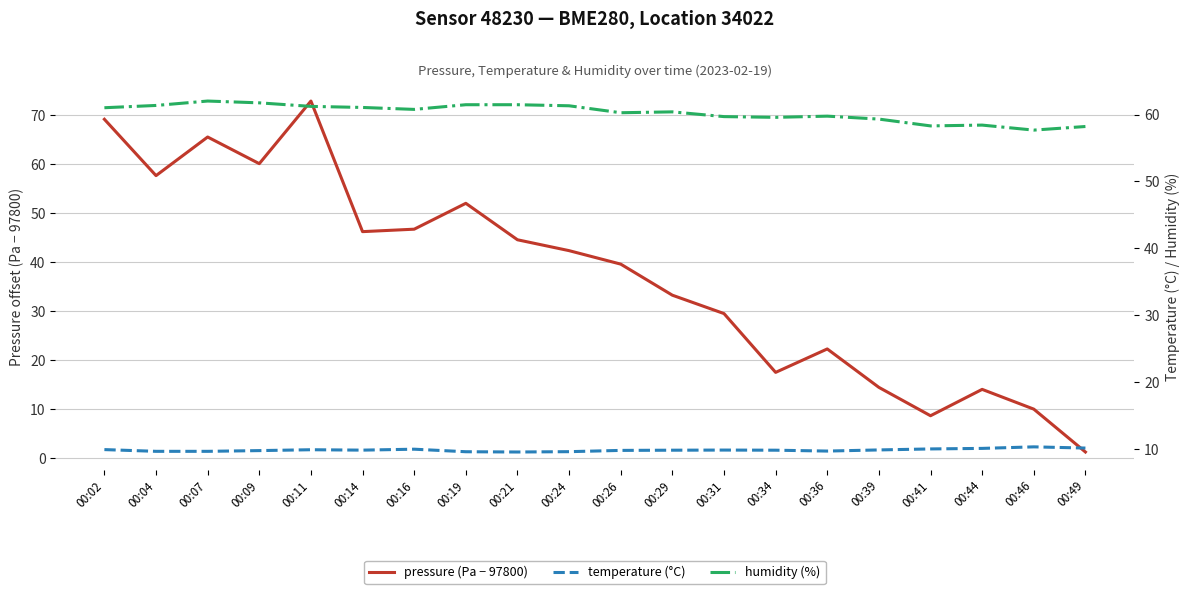

Which category has the highest value across all series?

00:11